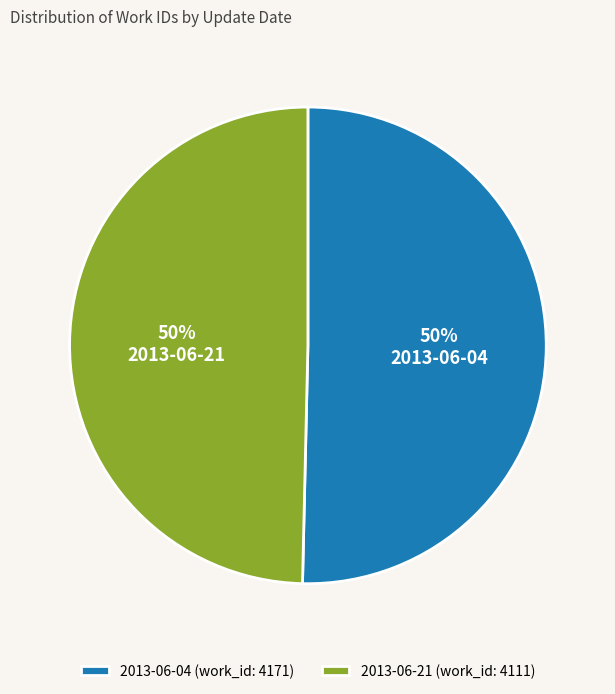

True or false: 2013-06-04 accounts for 60% of the total.

False